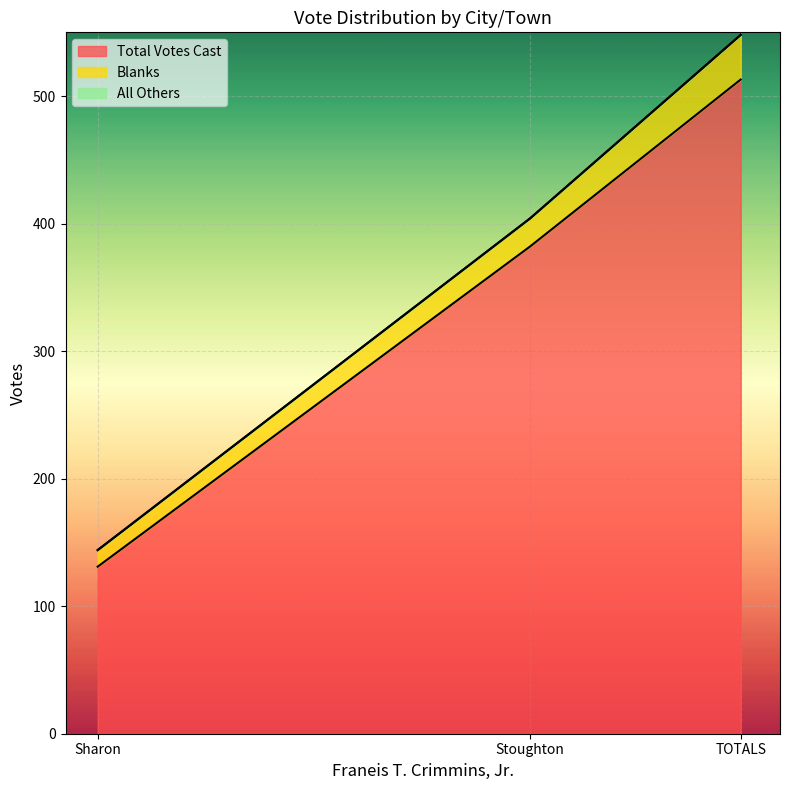

What is the label of the 2nd point from the left?

Stoughton